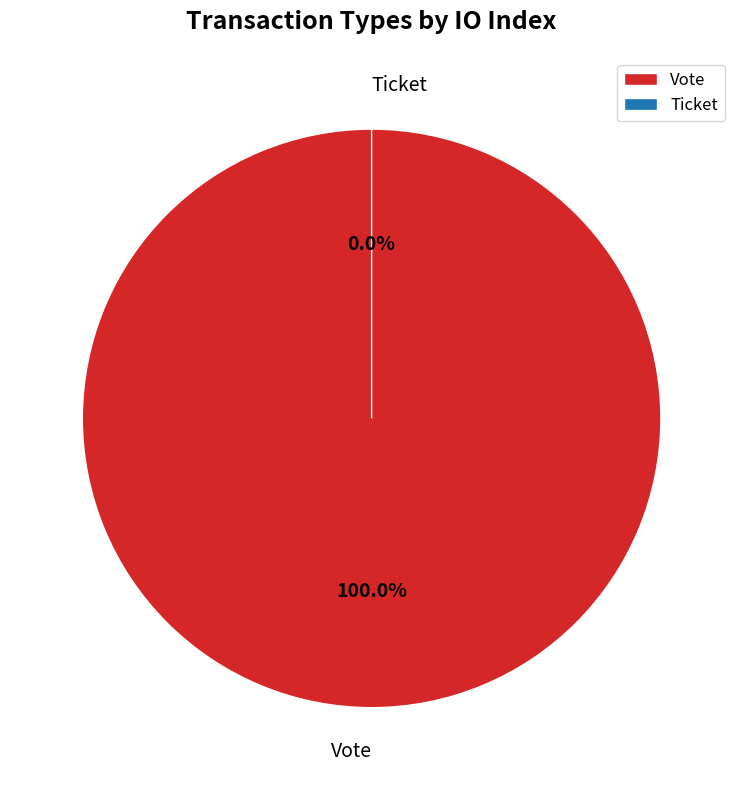

True or false: Ticket accounts for 13% of the total.

False